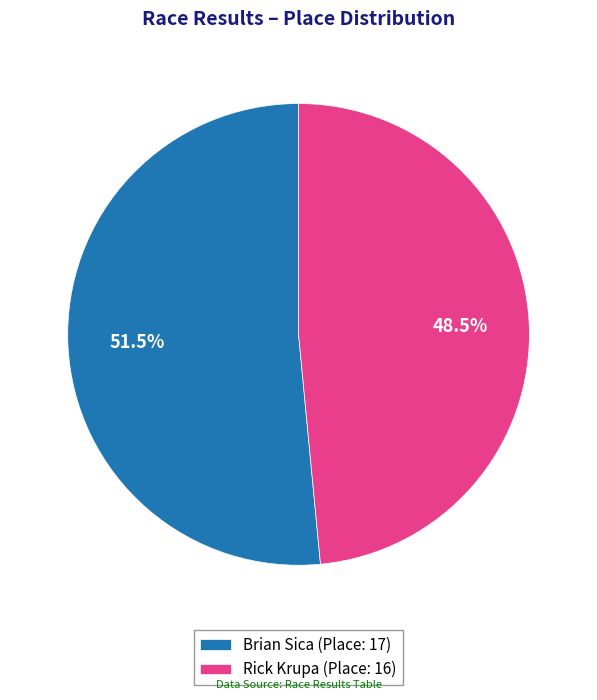

To the nearest percent, what is the difference between the largest and smallest slice percentages?

3%